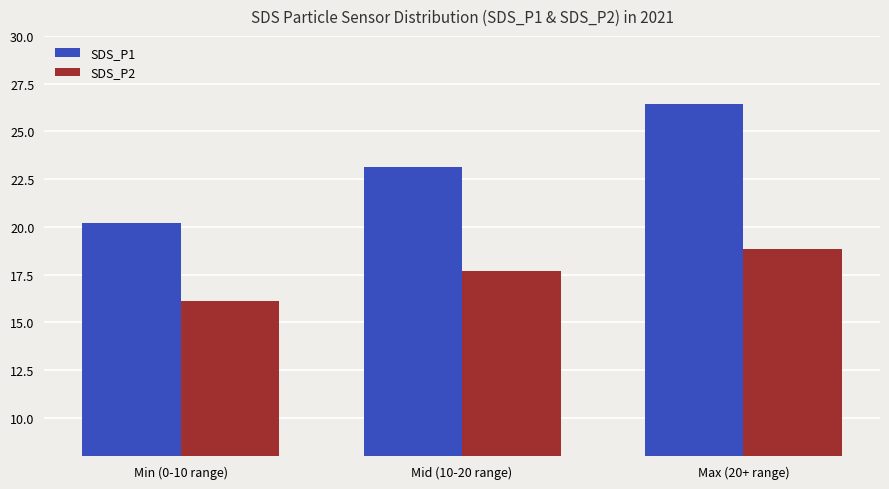

Reading left to right, transcribe all the data shown in this chart.

SDS_P1: Min (0-10 range)=20.2	Mid (10-20 range)=23.1	Max (20+ range)=26.4
SDS_P2: Min (0-10 range)=16.1	Mid (10-20 range)=17.7	Max (20+ range)=18.9